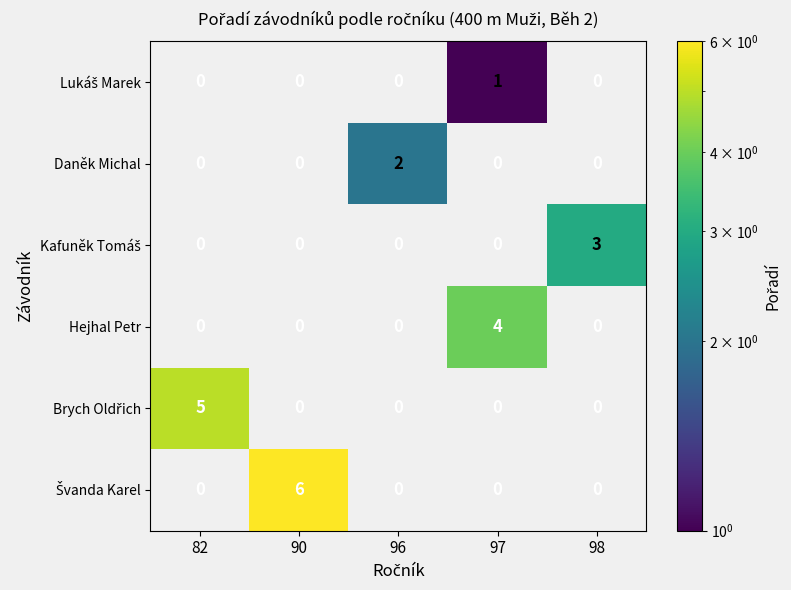

What is the spread (max minus min) of values at 90?

6